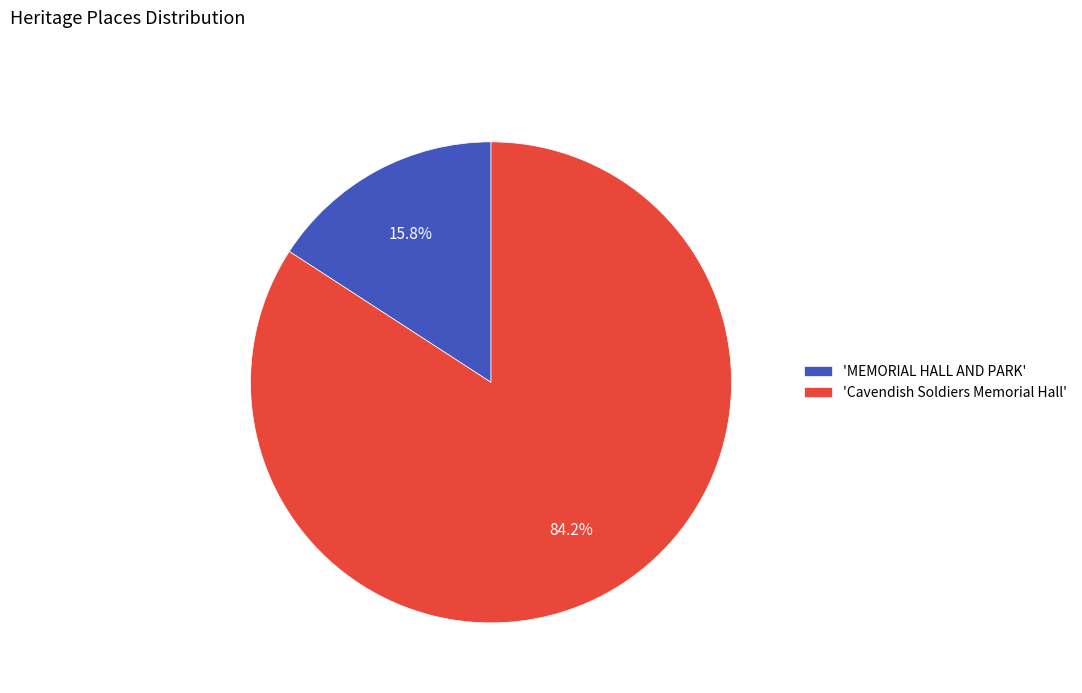

What is the total percentage of 'Cavendish Soldiers Memorial Hall' and 'MEMORIAL HALL AND PARK'?

100.0%